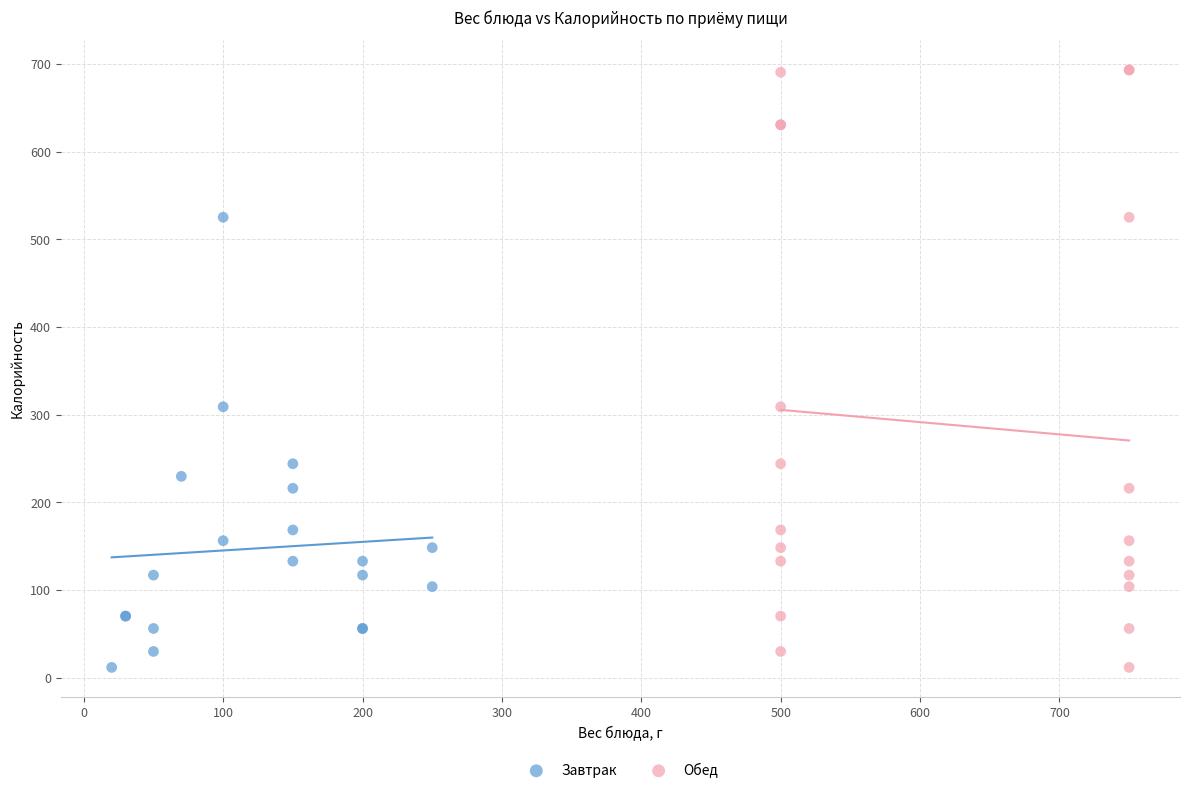

Which series reaches the maximum Y coordinate?

Обед